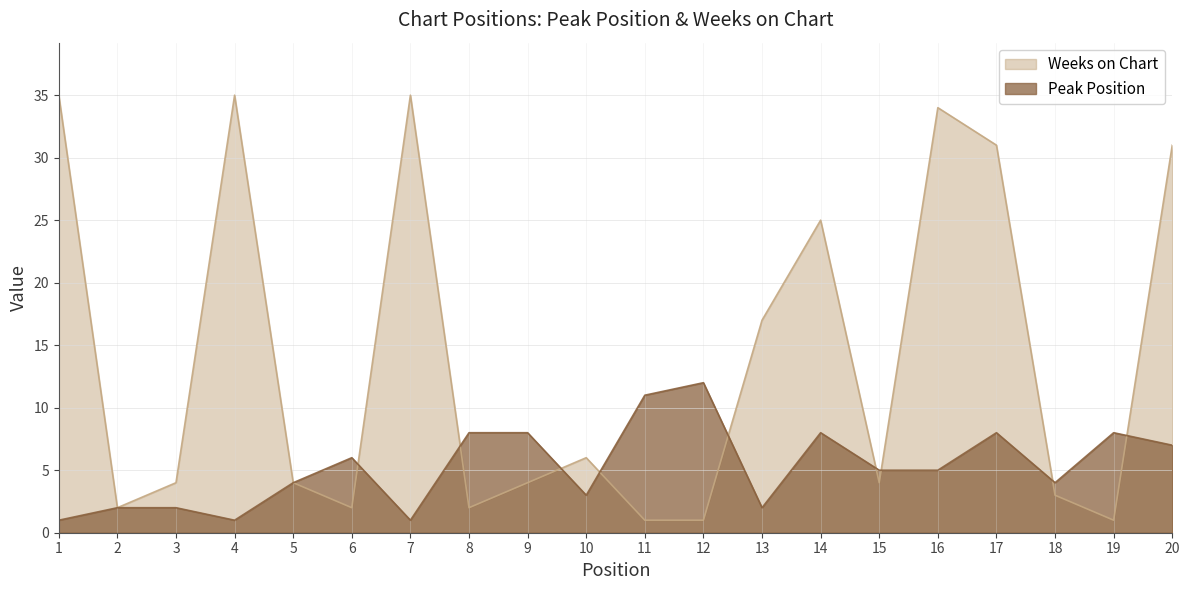

List the series in order of their overall mean, lowest first.

Peak Position, Weeks on Chart